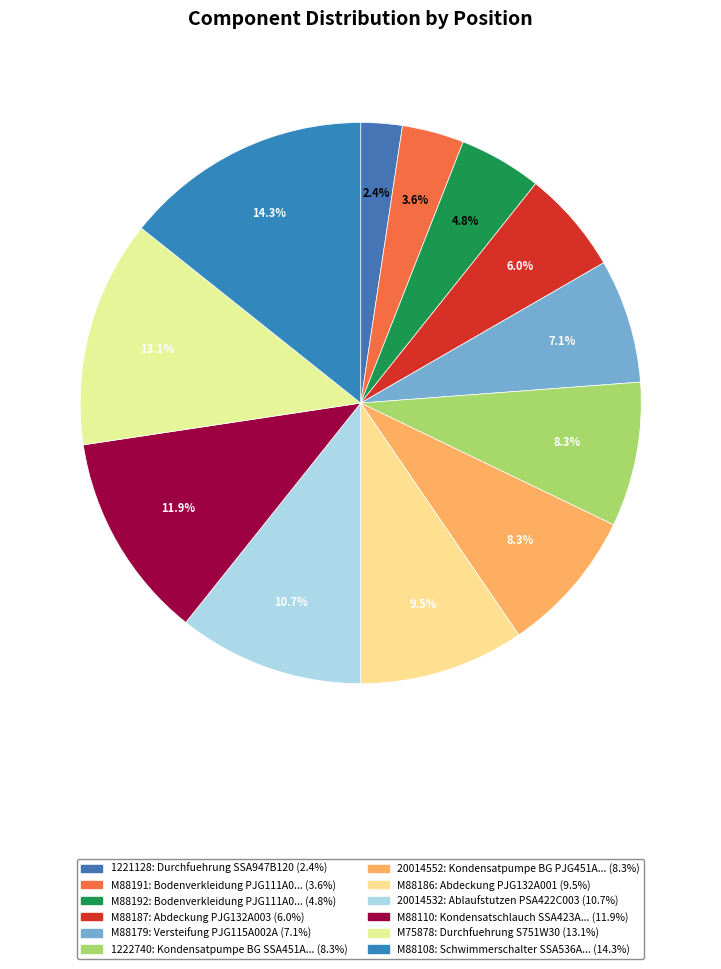

Is the sum of 1221128 and M88108 greater than half?

No